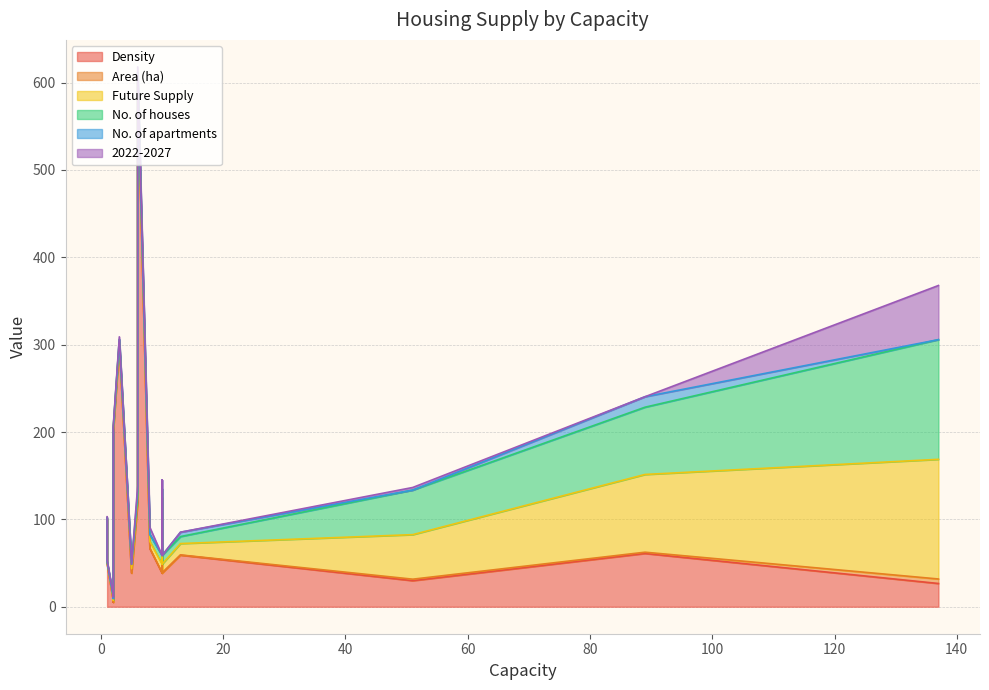

What is the label of the 10th point from the left?

1